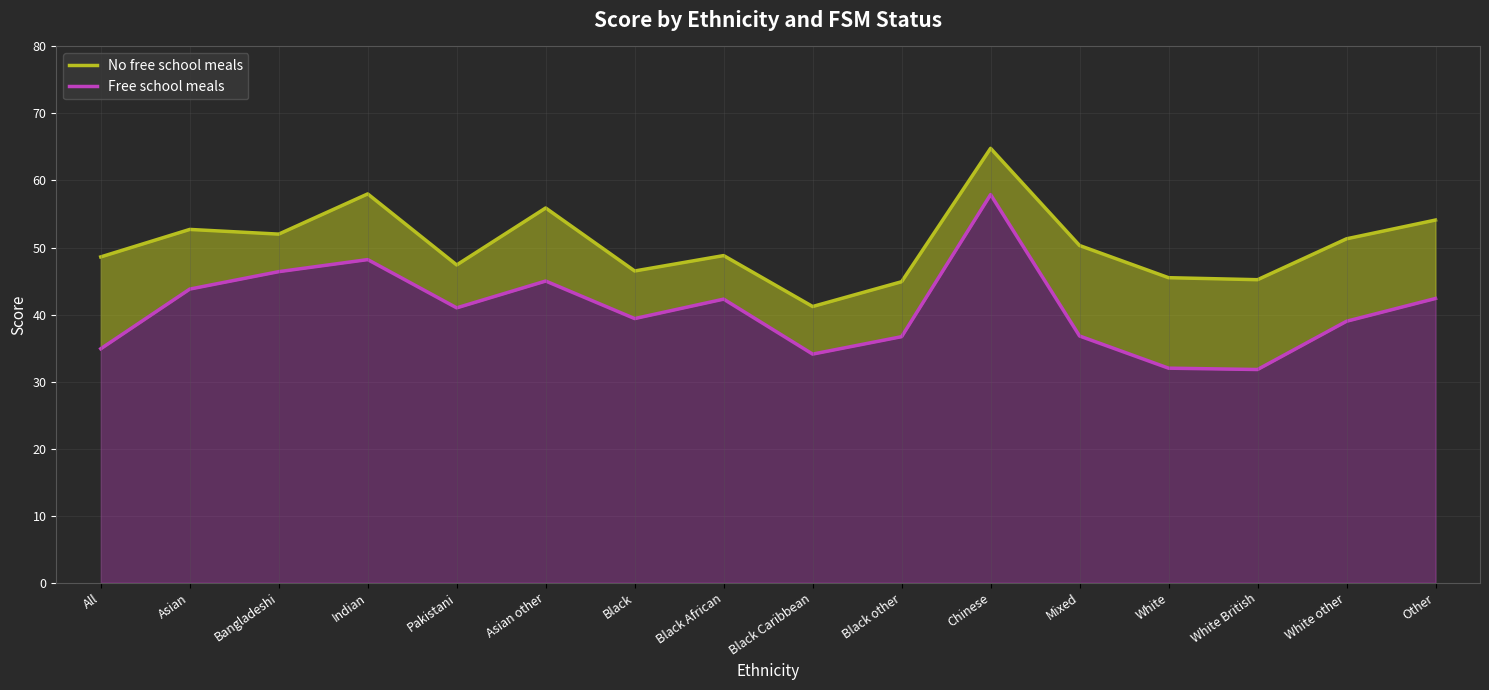

True or false: No free school meals has a value of 45.2 at White British.

True